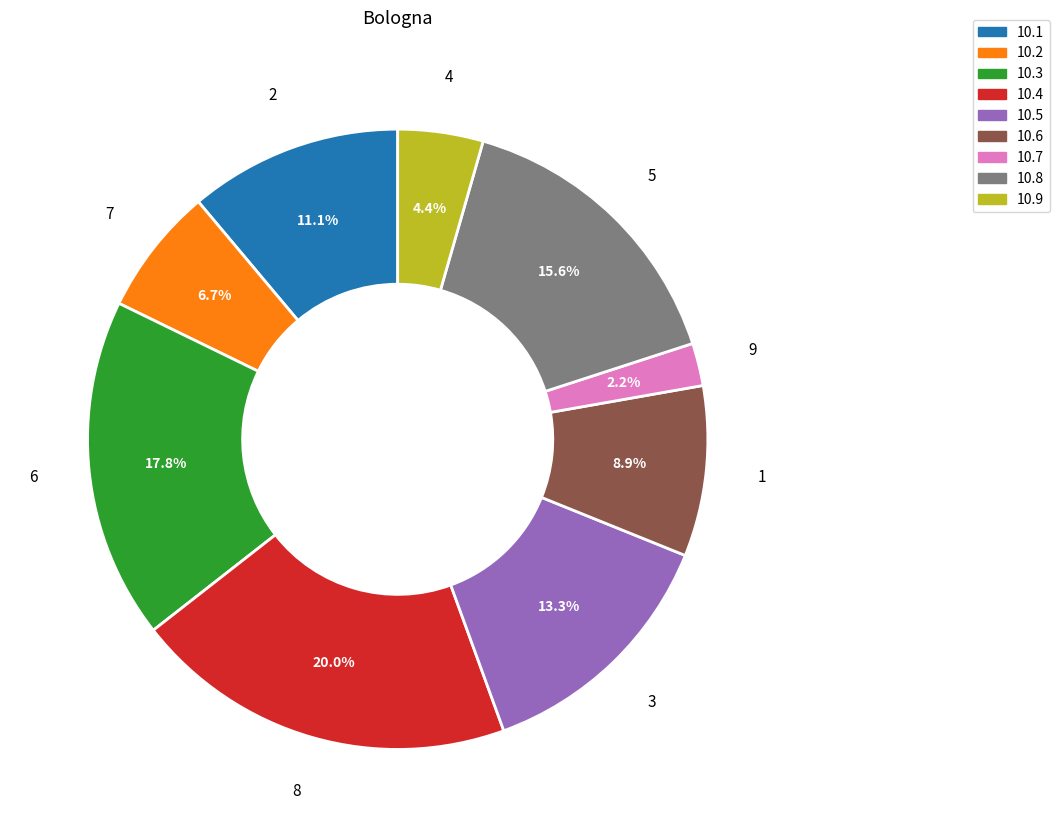

What percentage is the 7 slice, to the nearest percent?

7%